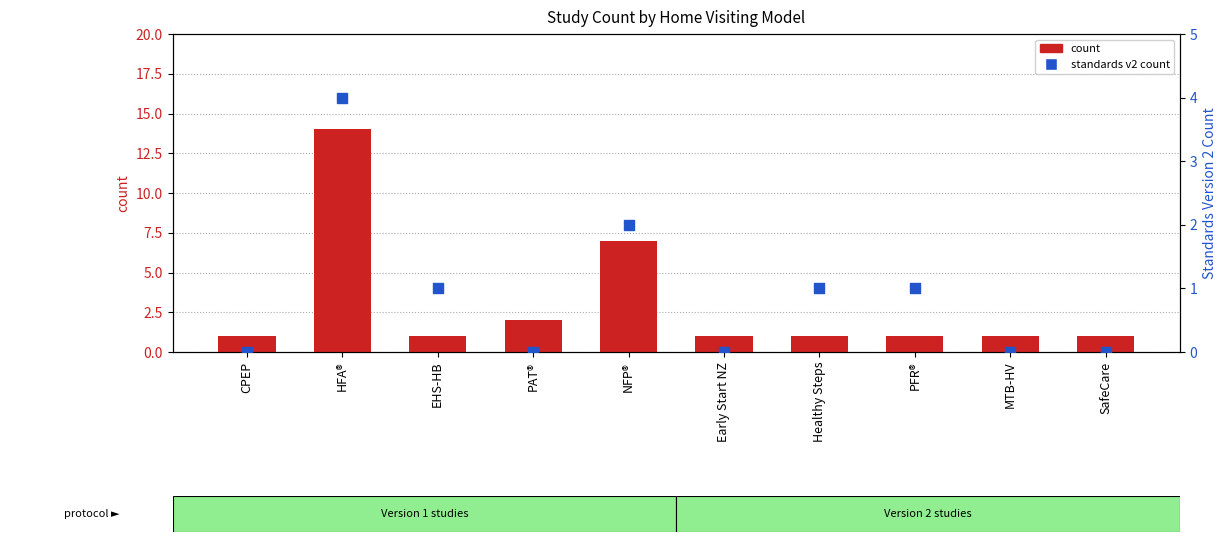

What are all the series names shown in the legend?

count, standards v2 count